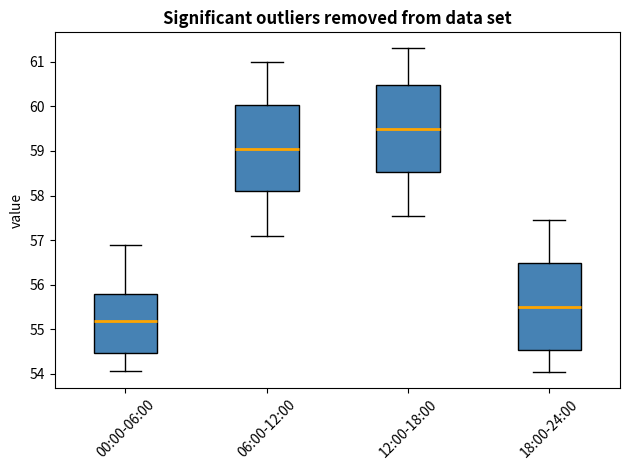

Where is the upper edge of the box for 00:00-06:00 on the y-axis? The values are not printed on the chart, so give them approximately, as read against the axis.

55.8